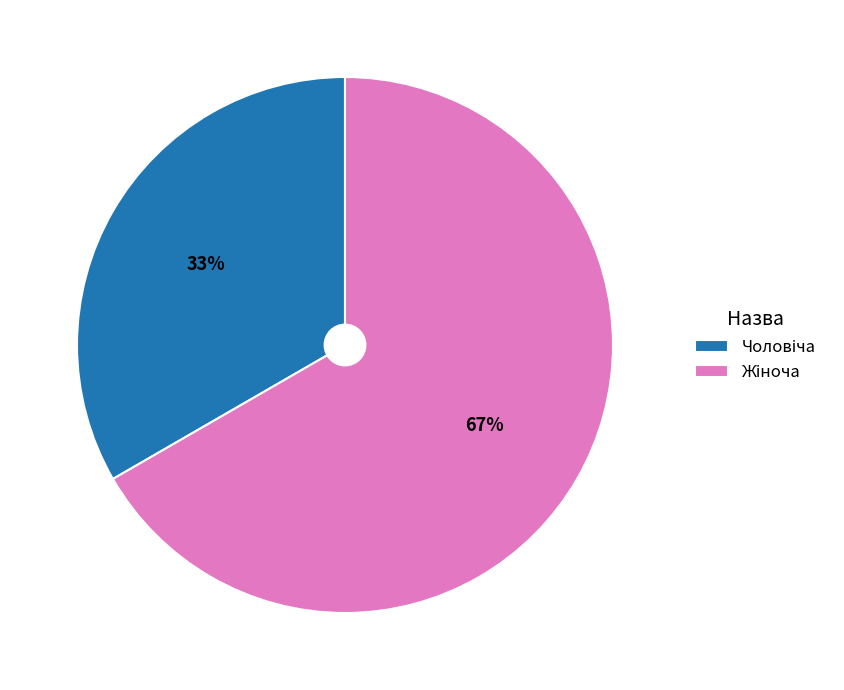

Is there any slice that represents more than half of the pie?

Yes